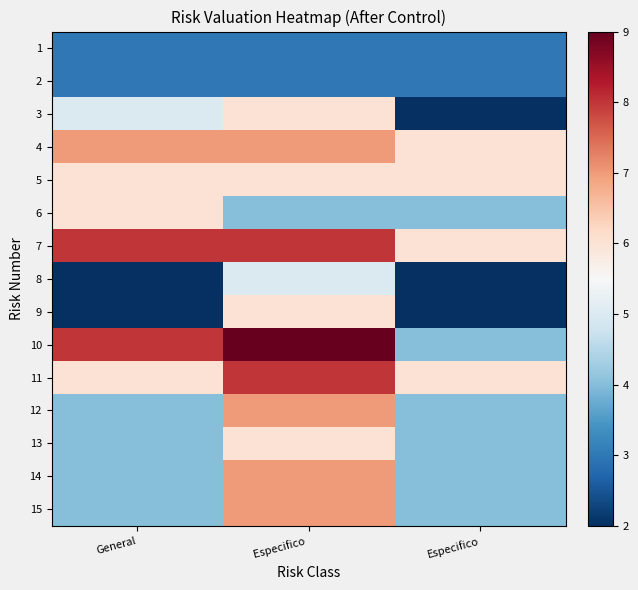

Rank the series at Especifico from lowest to highest value.

1, 2, 6, 8, 3, 5, 9, 13, 4, 12, 14, 15, 7, 11, 10